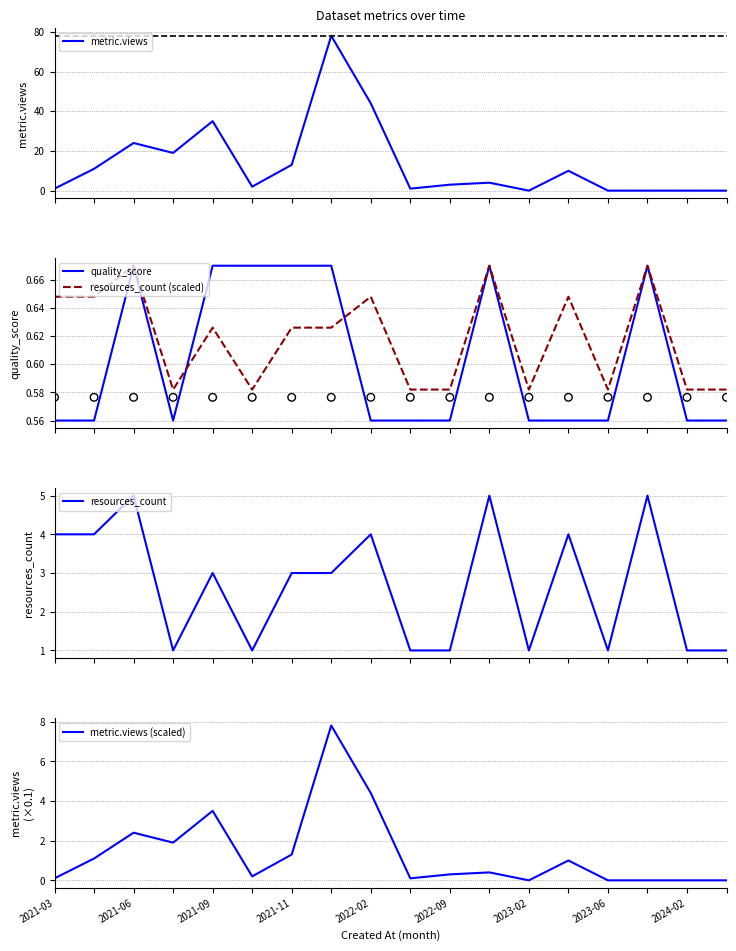

Which series contains the lowest Y value?

metric.views